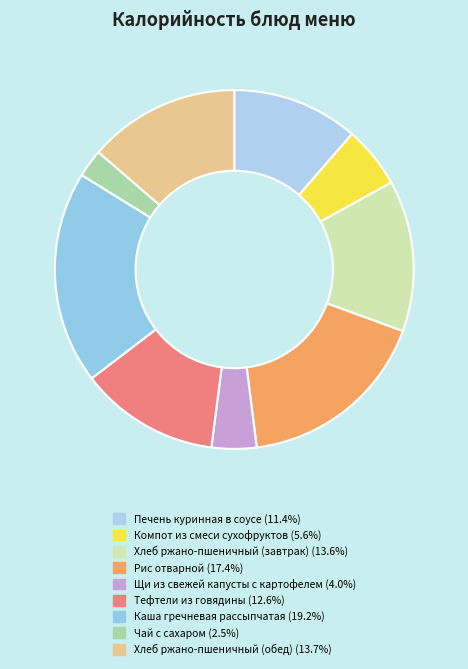

Rank the categories by value from lowest to highest.

Чай с сахаром, Щи из свежей капусты с картофелем, Компот из смеси сухофруктов, Печень куринная в соусе, Тефтели из говядины, Хлеб ржано-пшеничный (завтрак), Хлеб ржано-пшеничный (обед), Рис отварной, Каша гречневая рассыпчатая